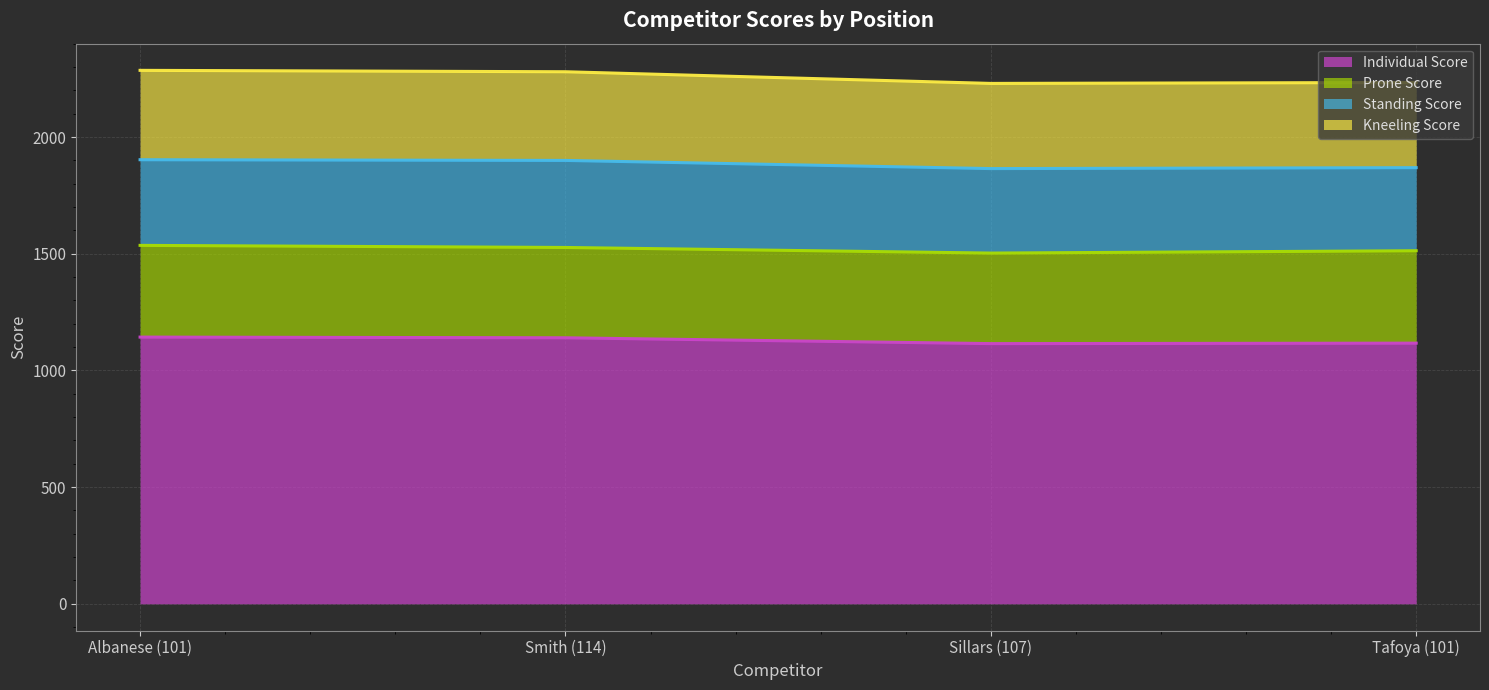

What is the total value across all series at Albanese (101)?

2286